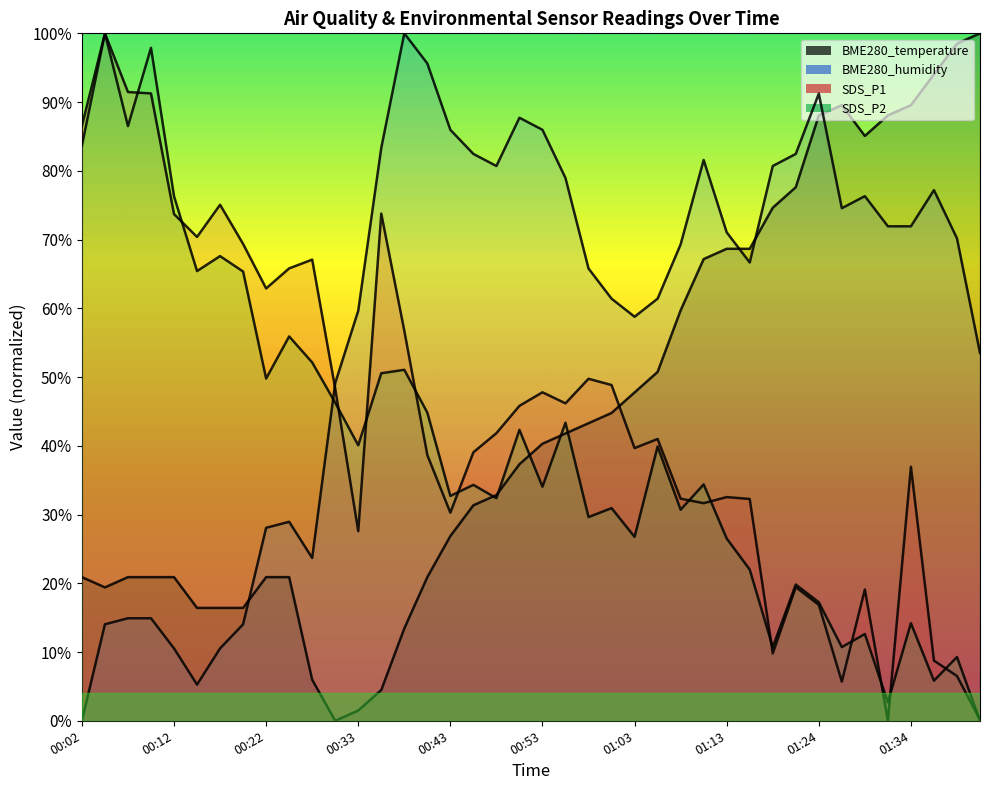

How many lines are shown in the chart?

4